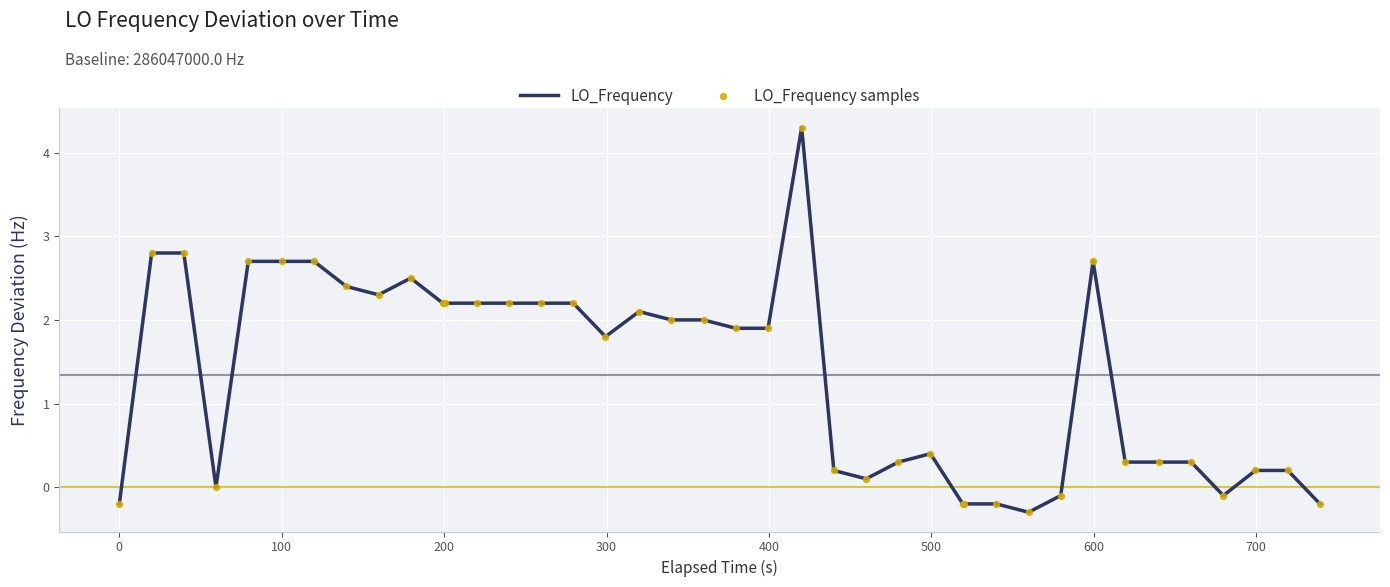

What is the smallest value displayed?

-0.3